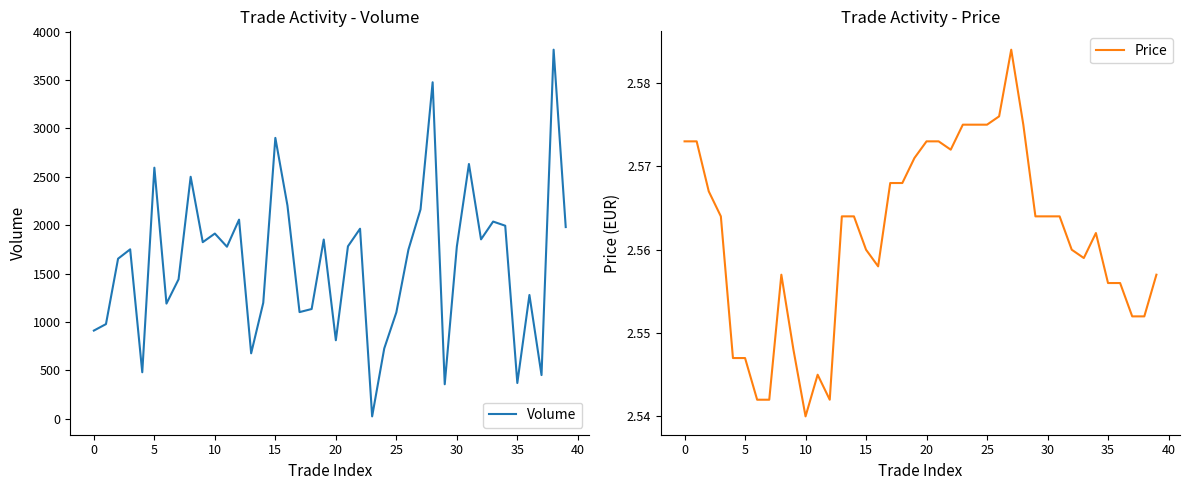

What is the total value across all series at 27?

2165.6